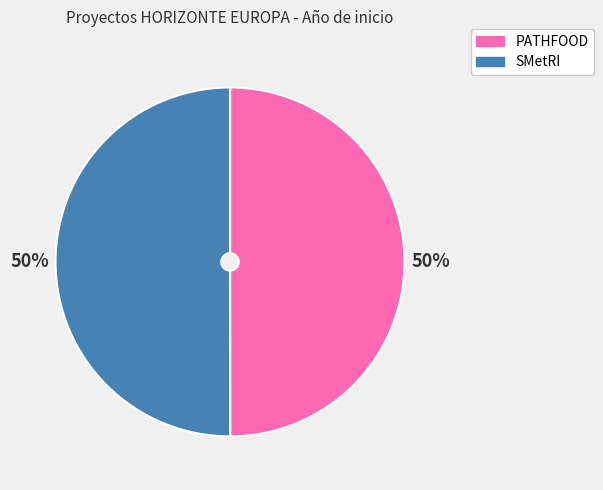

Approximately how many times larger is the value at SMetRI compared to PATHFOOD?

1.0